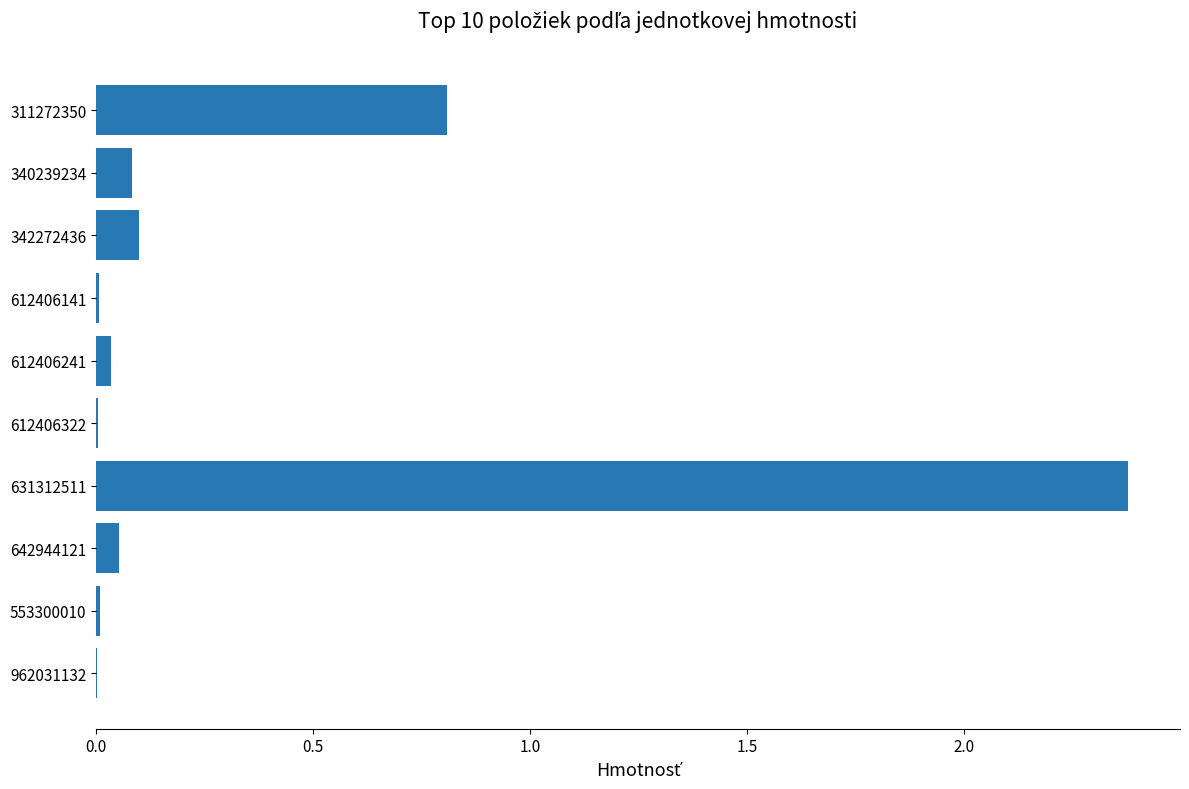

The value at 631312511 is 4.0. True or false?

False